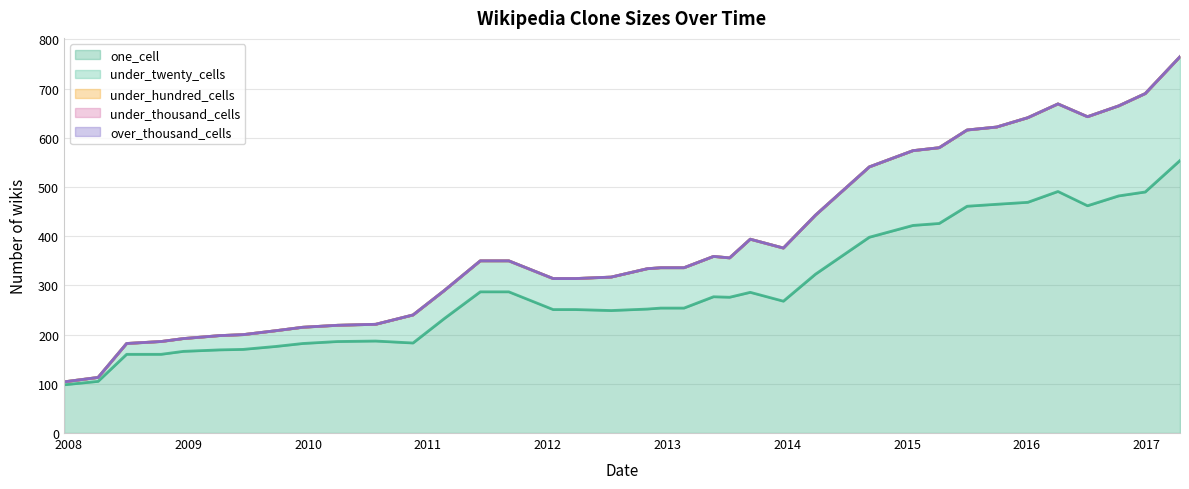

True or false: one_cell has more than 2 points higher than both neighbors.

True